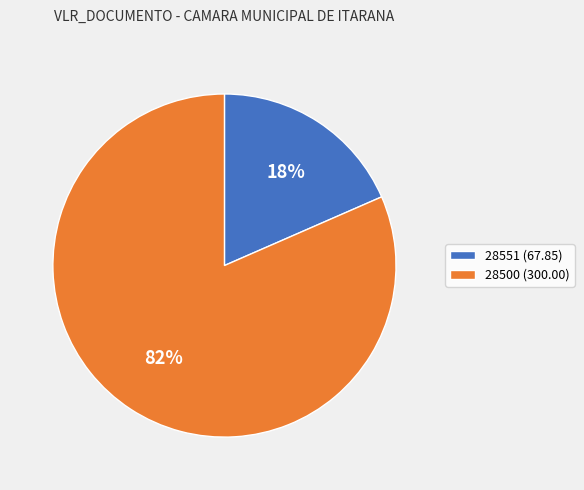

Which slice is the smallest?

28551